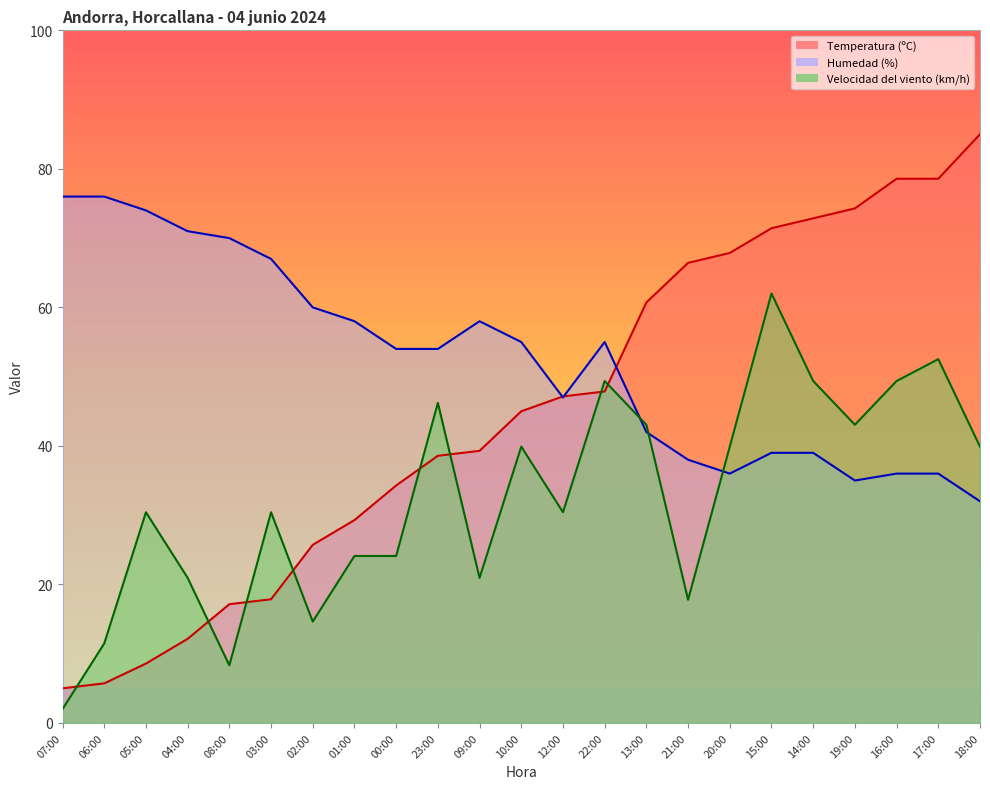

The value of Temperatura (ºC) at 22:00 is 68.0. True or false?

False